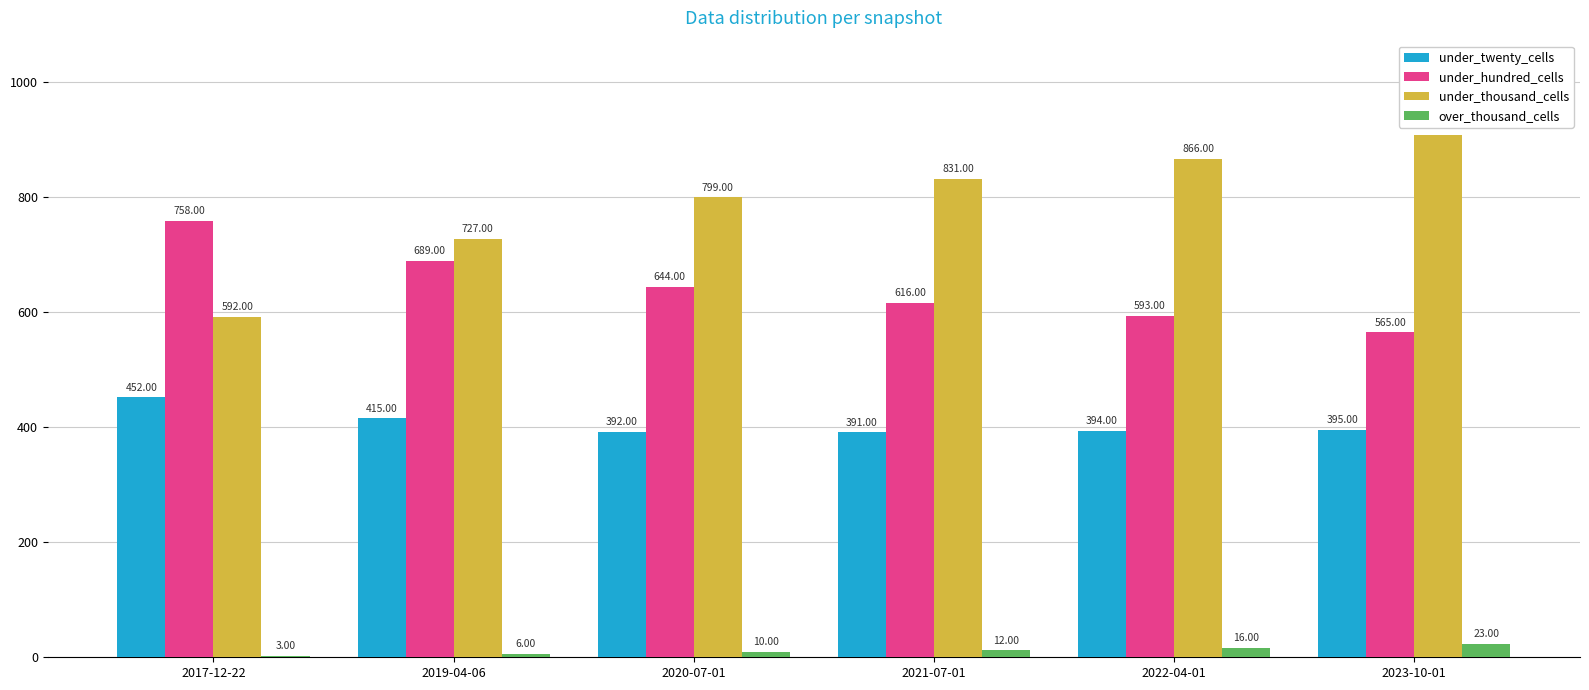

Count the number of categories in the chart.

6